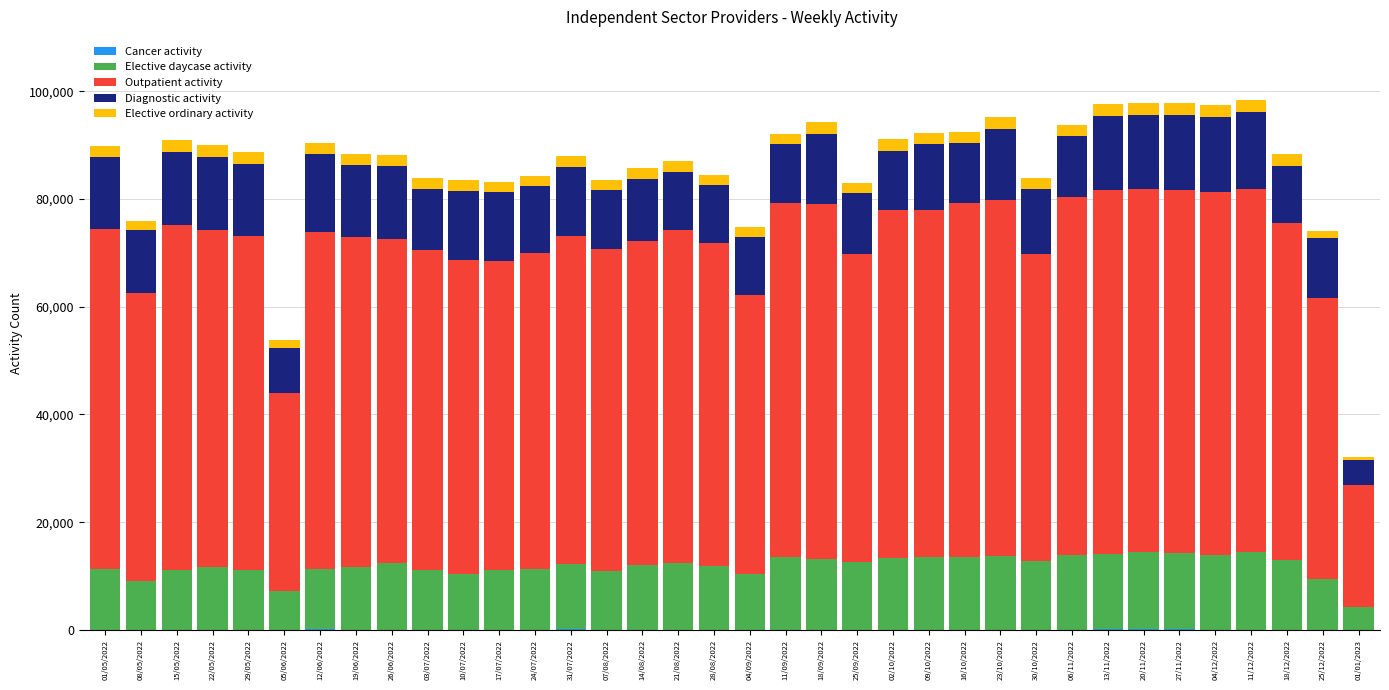

How many data points does each series have?

36